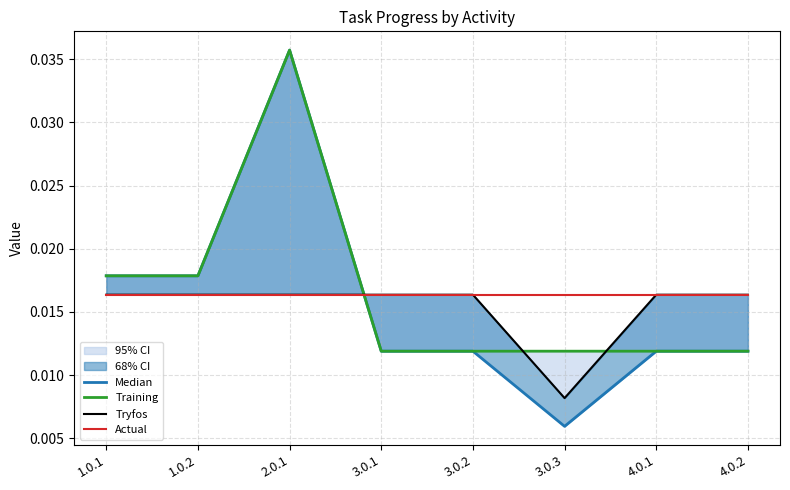

At how many categories does at least one series exceed 0?

8